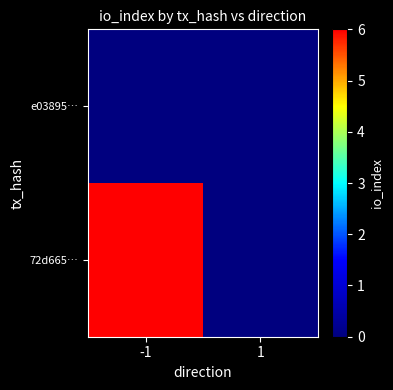

What is the total value across all series at -1?

6